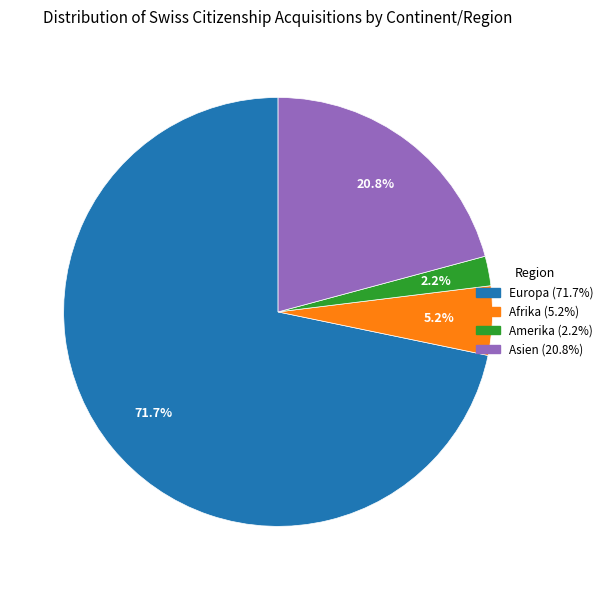

Is there any slice that represents more than half of the pie?

Yes